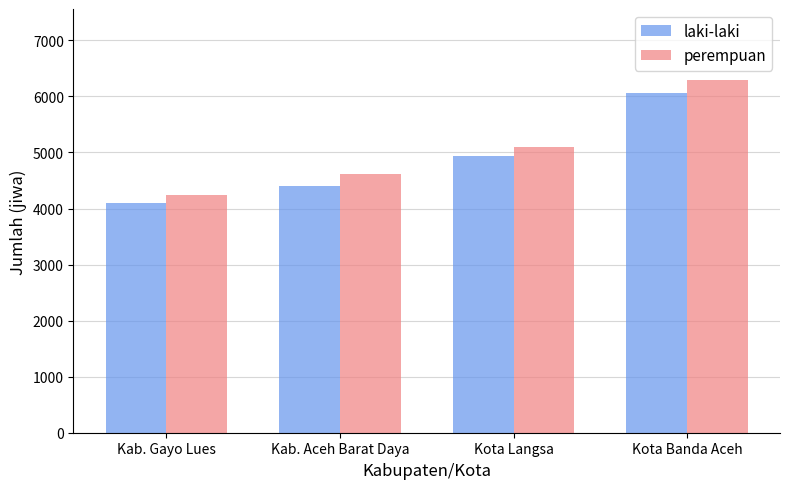

What are all the series names shown in the legend?

laki-laki, perempuan